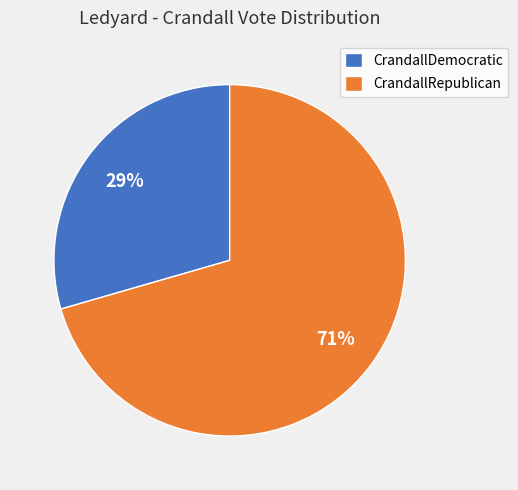

To the nearest percent, what is the average slice percentage?

50%